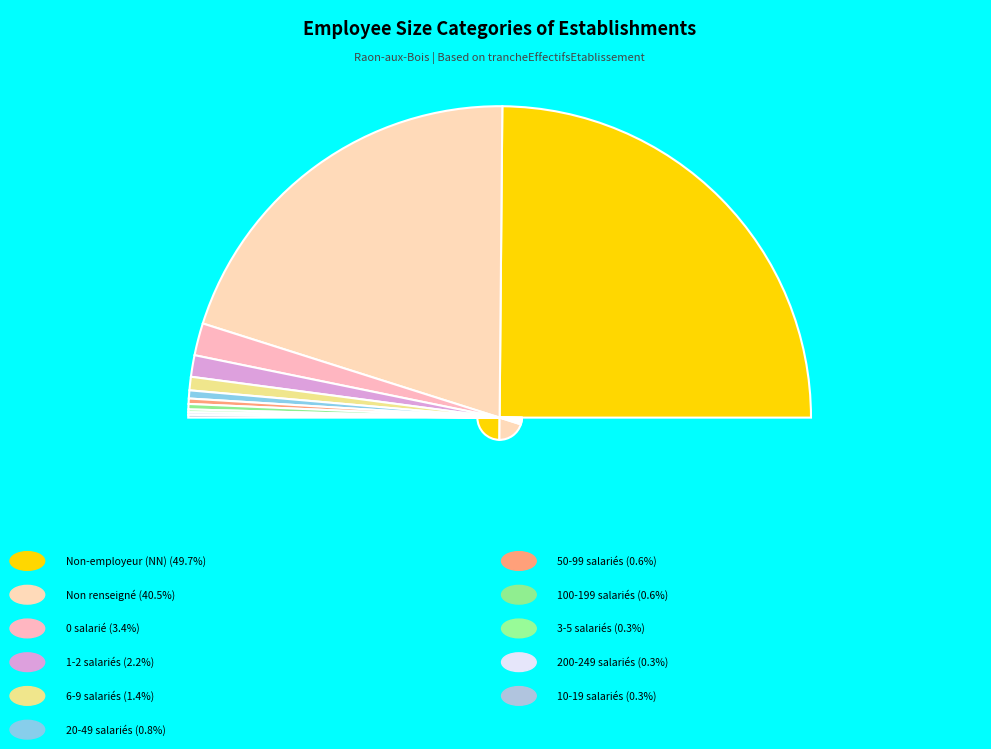

Do 12 and 02 together represent more than half of the pie?

No